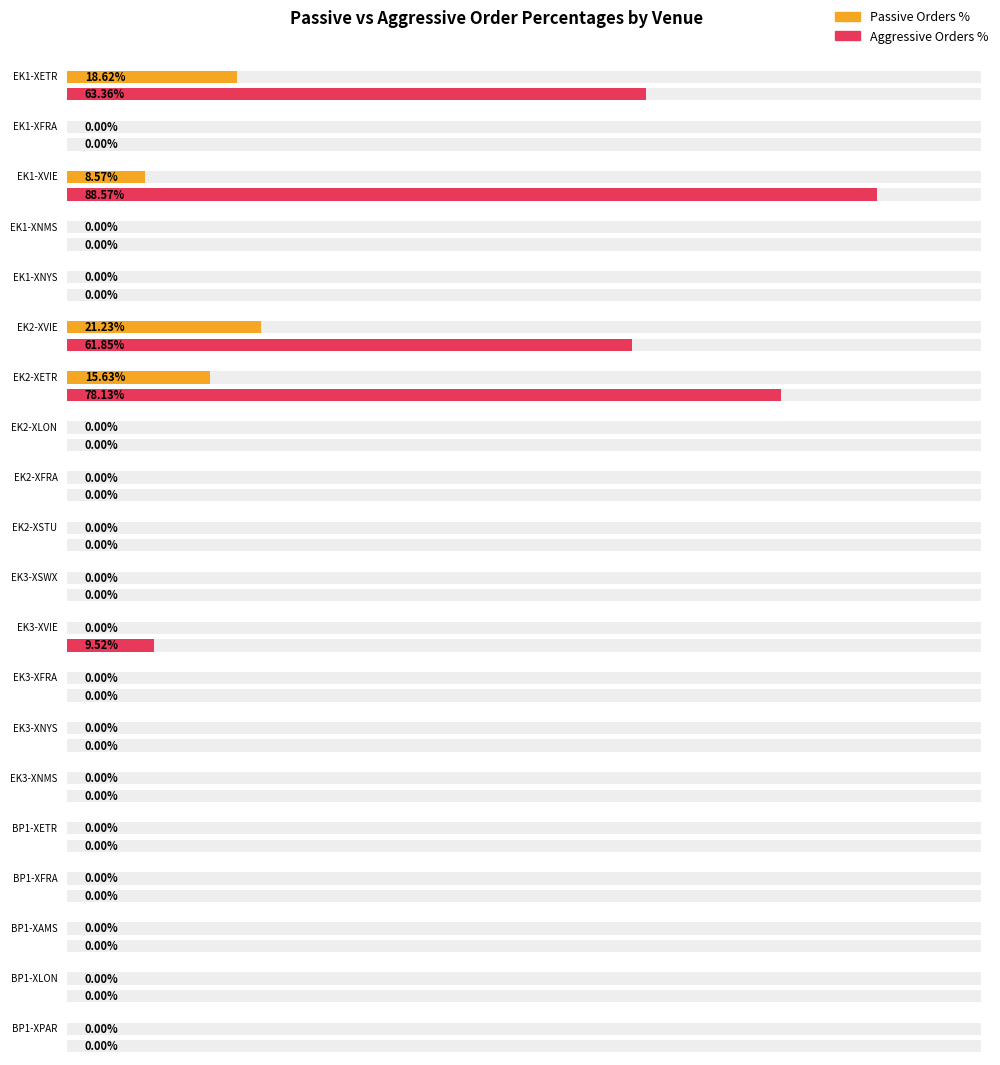

List the labels in order of Passive Orders % value, largest first.

EK2-XVIE, EK1-XETR, EK2-XETR, EK1-XVIE, EK1-XFRA, EK1-XNMS, EK1-XNYS, EK2-XLON, EK2-XFRA, EK2-XSTU, EK3-XSWX, EK3-XVIE, EK3-XFRA, EK3-XNYS, EK3-XNMS, BP1-XETR, BP1-XFRA, BP1-XAMS, BP1-XLON, BP1-XPAR